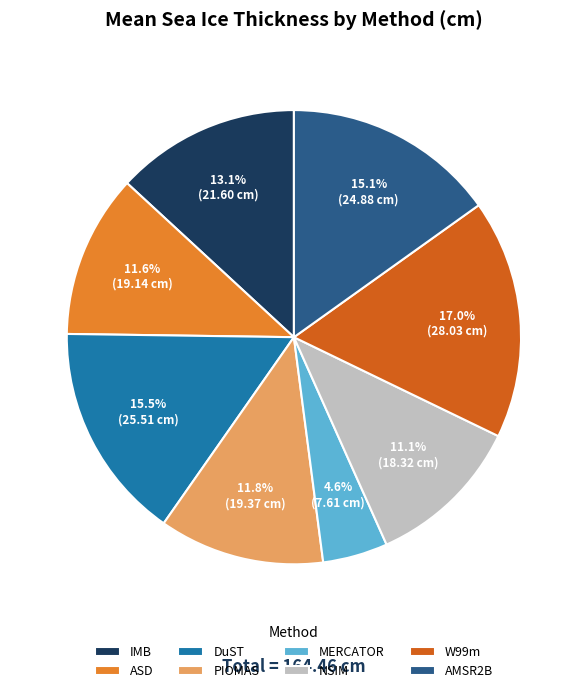

Count the number of slices in the pie.

8